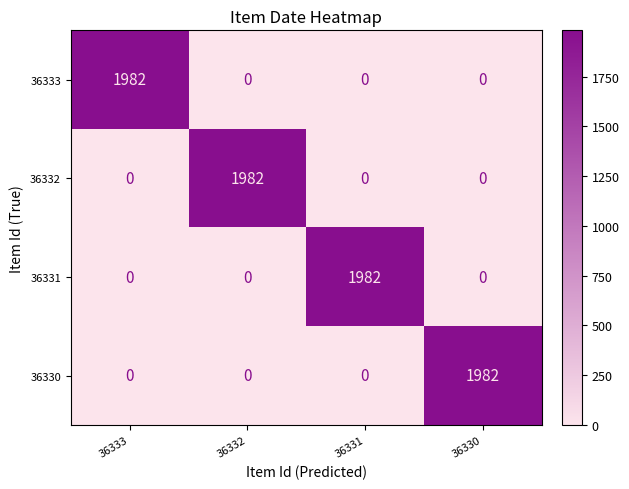

True or false: 36330 has a value of 0 at 36332.

True